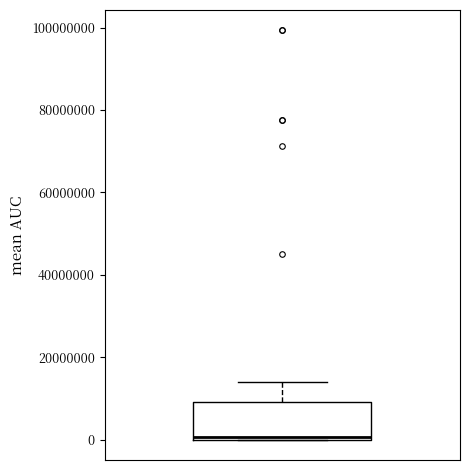

Where does the upper whisker of the box end on the y-axis? The values are not printed on the chart, so give them approximately, as read against the axis.

14000000